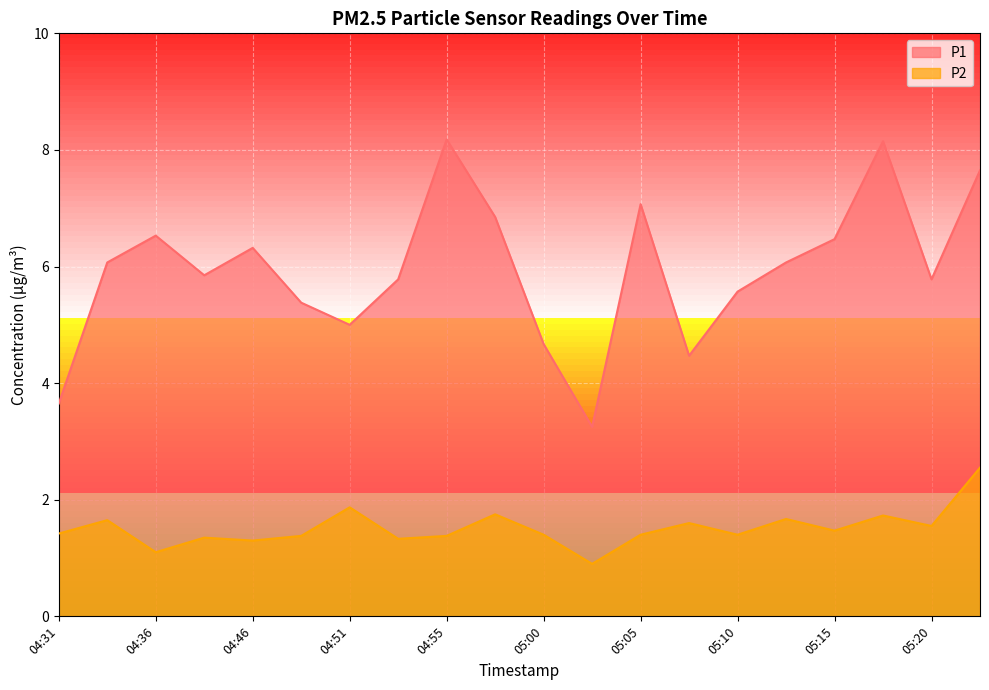

True or false: P2 has more than 0 points higher than both neighbors.

True